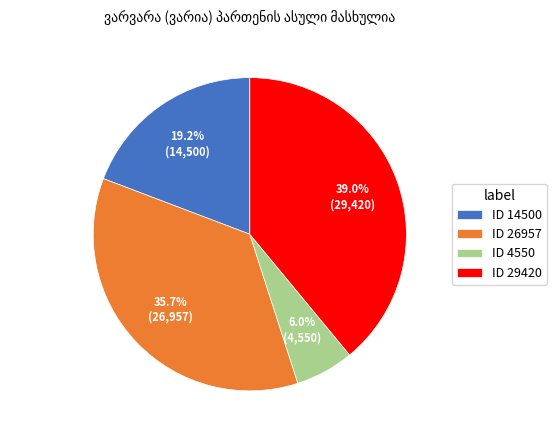

How much of the chart is everything except ID 26957?

64.3%